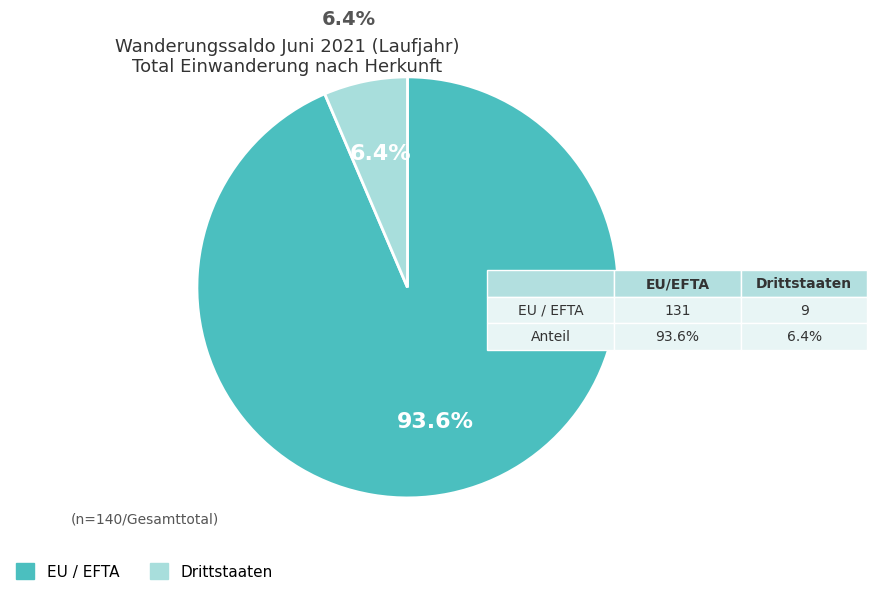

What is the largest slice in the pie chart?

EU / EFTA